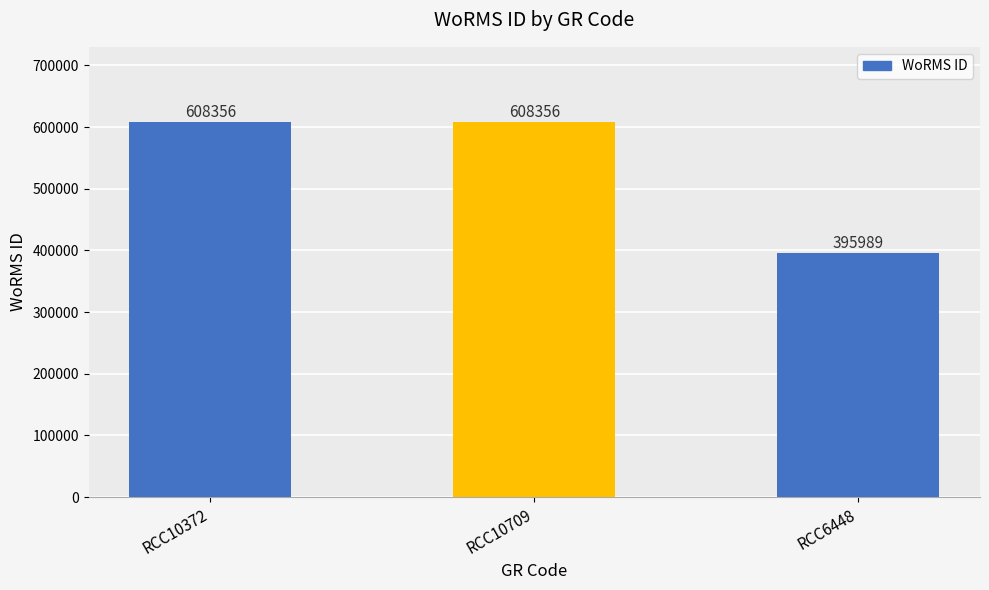

What is the ratio of the value at RCC10372 to the value at RCC10709?

1.0